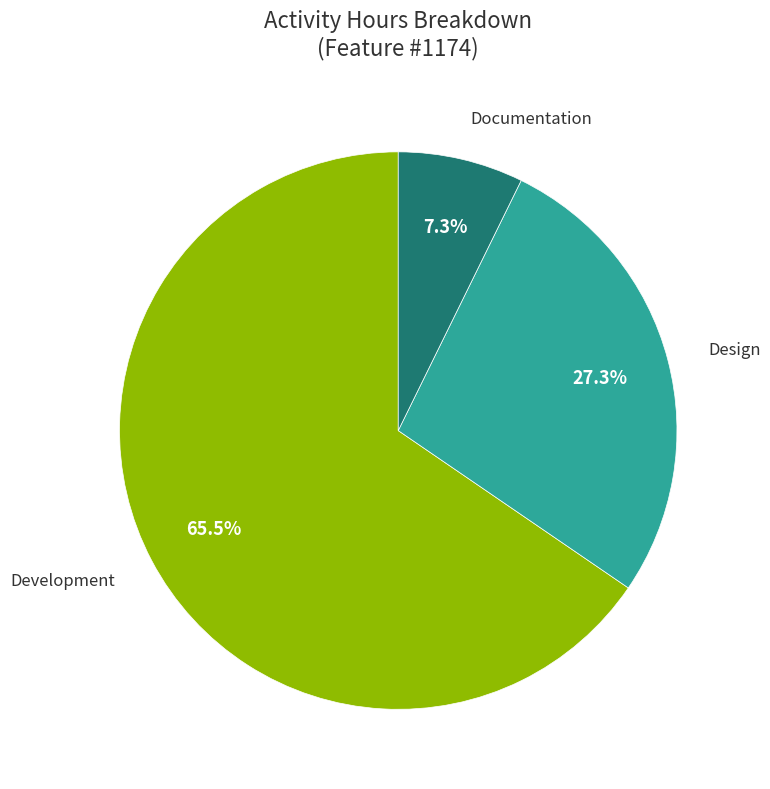

Is there a majority slice in this chart?

Yes